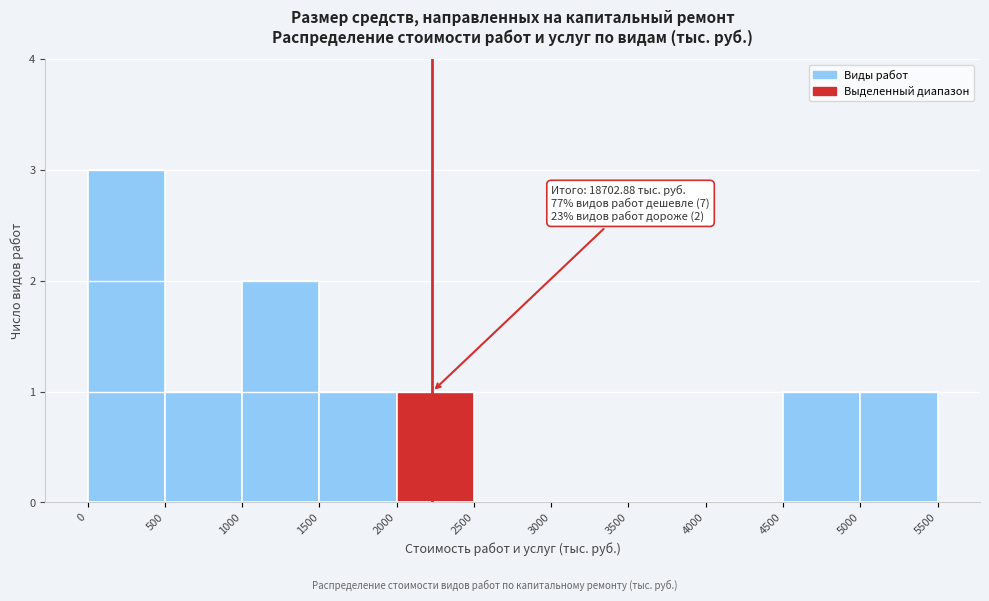

Over which range of the x-axis is the bar tallest?

0 to 500